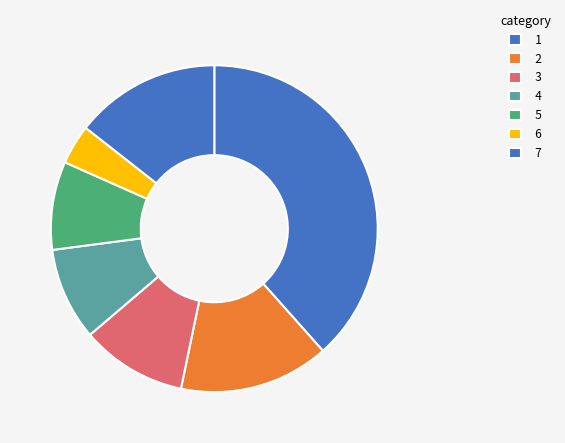

Count the number of slices in the pie.

7